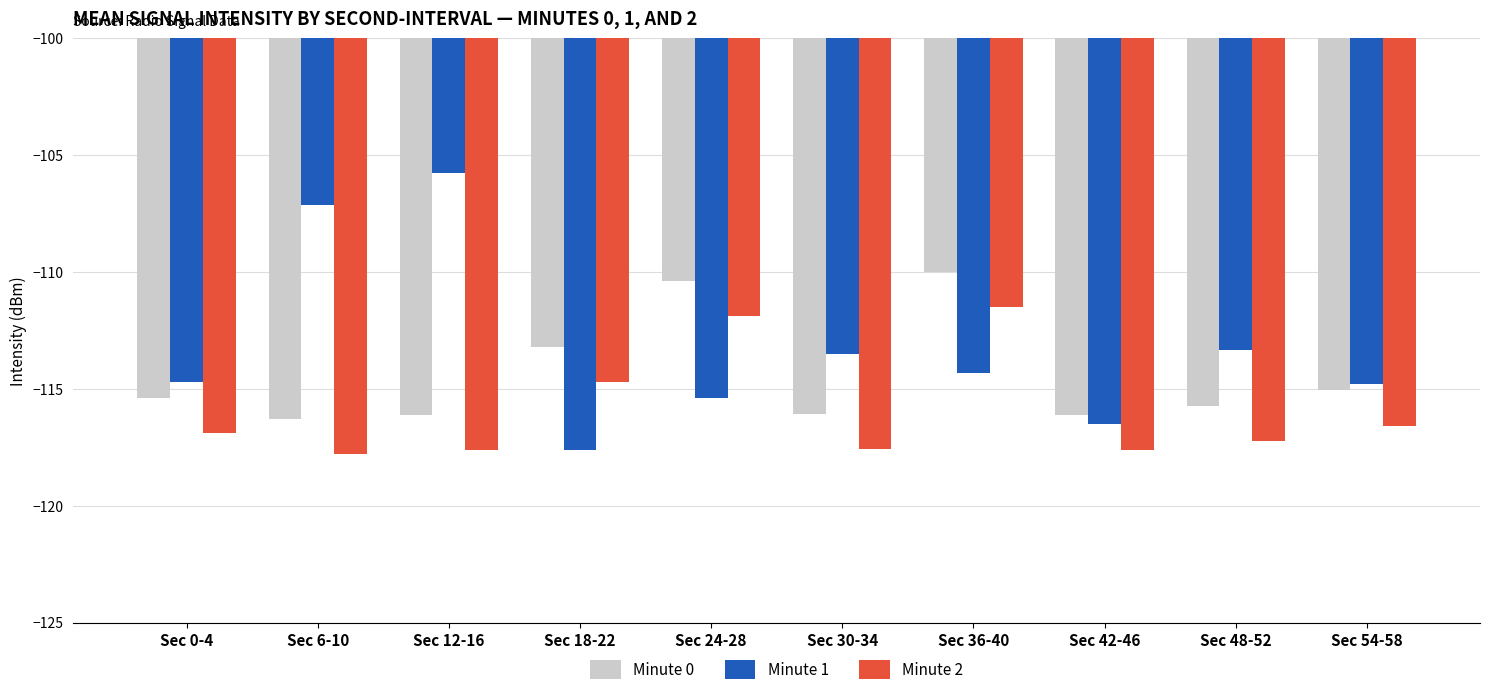

List the series in order of their overall mean, highest first.

Minute 1, Minute 0, Minute 2